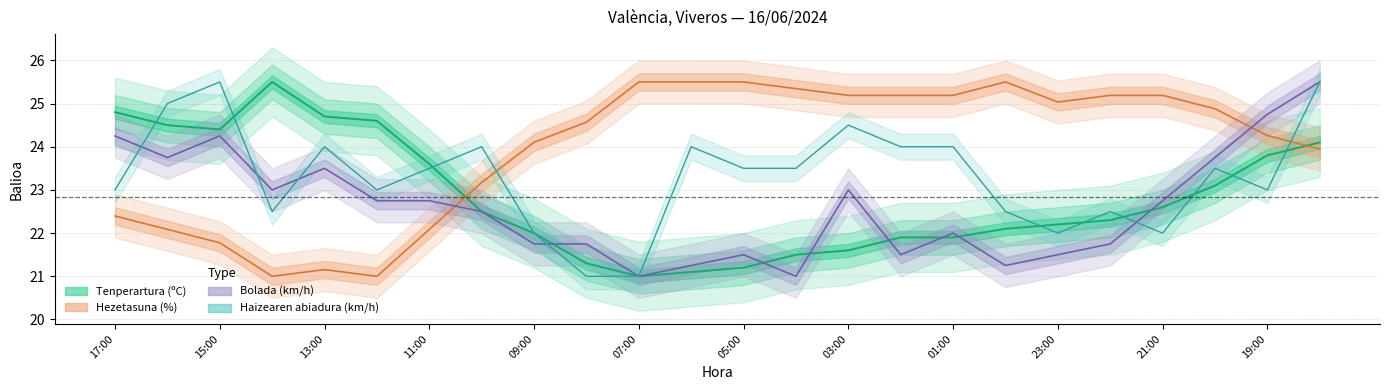

How many data points in Hezetasuna (%) are less than 24?

9